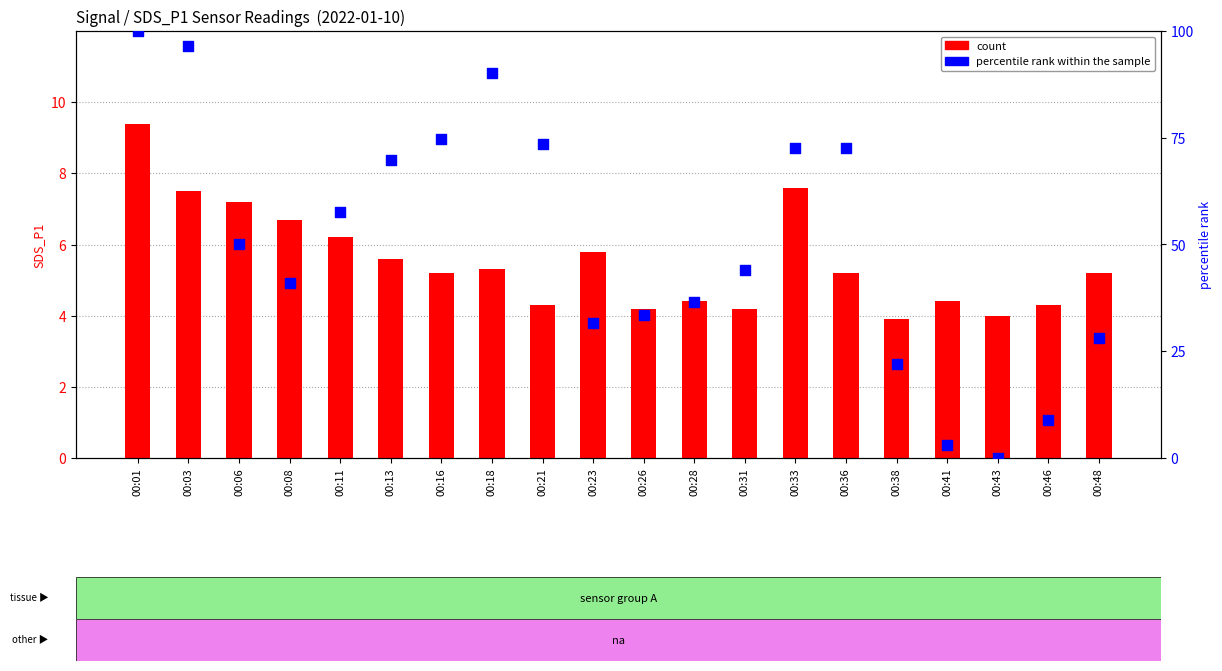

Is the value of percentile rank within the sample at 00:08 greater than the value of count at 00:43?

Yes